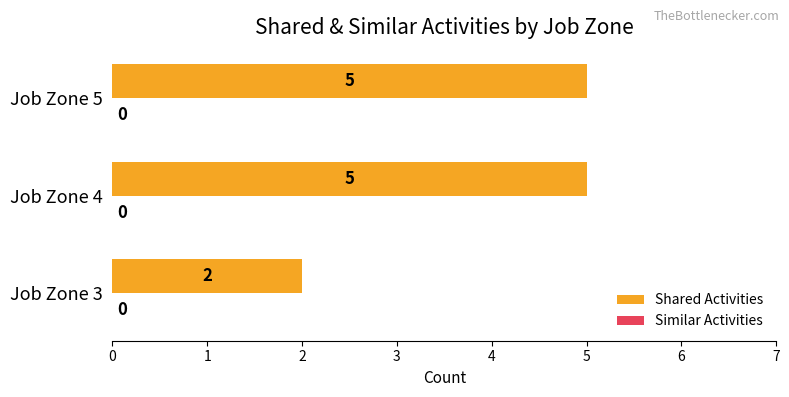

Which label corresponds to the smallest value in the chart?

Job Zone 3